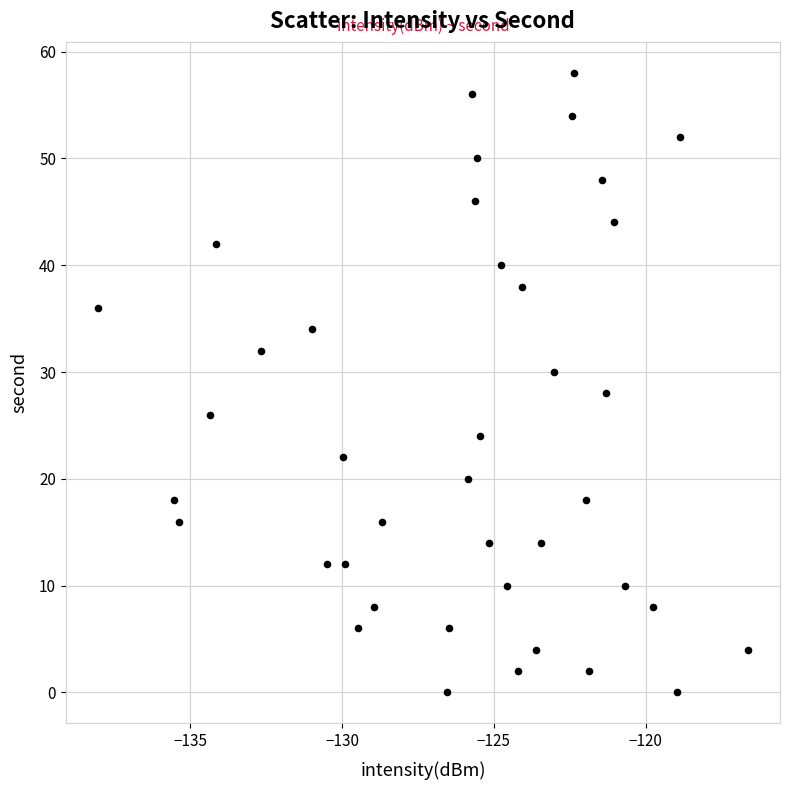

What is the range of Y values (max minus min)?

58